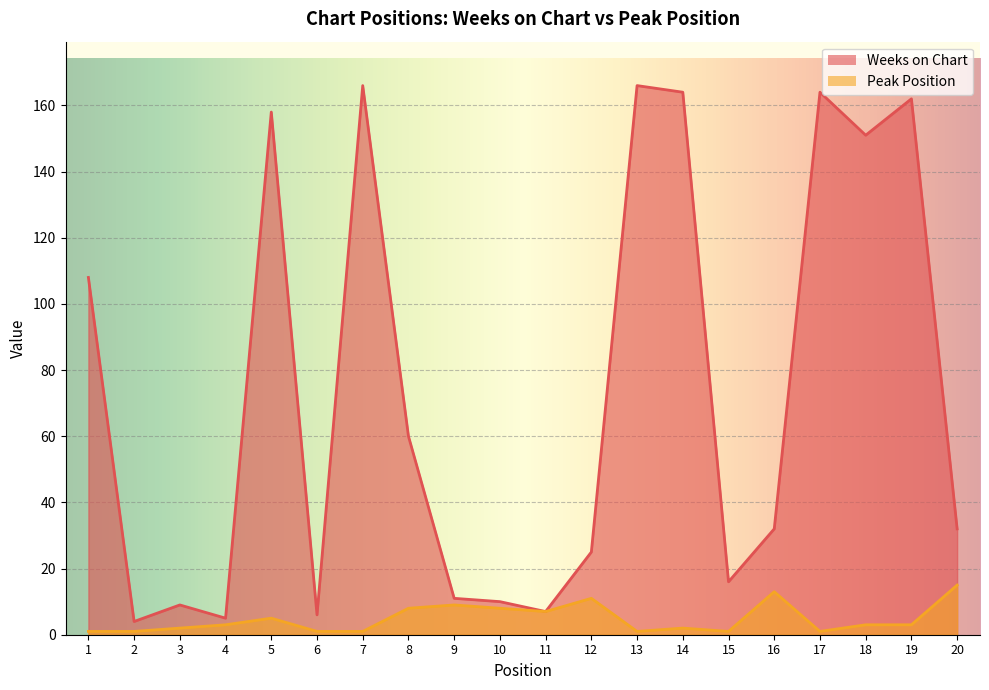

List the series in order of their peak value, lowest first.

Peak Position, Weeks on Chart